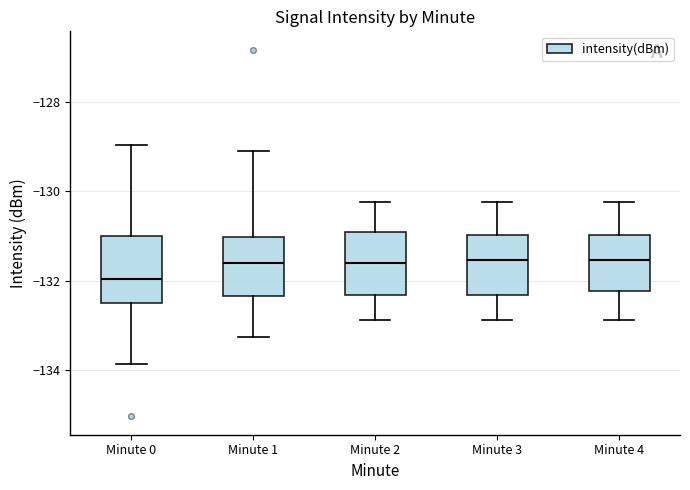

Which box's median line is the lowest?

Minute 0